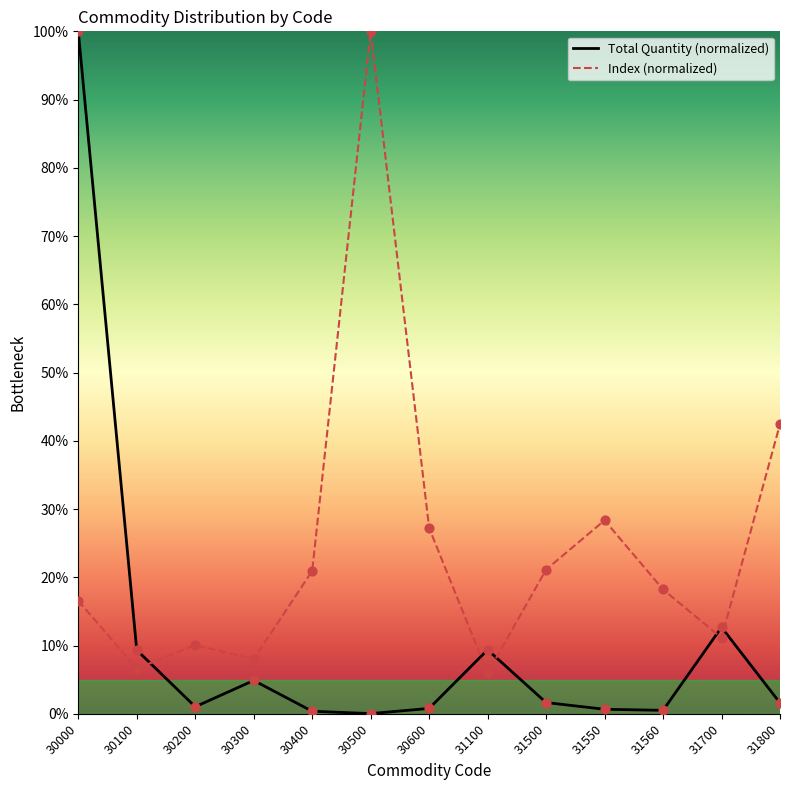

Which series reaches the minimum Y coordinate?

Total Quantity (normalized)